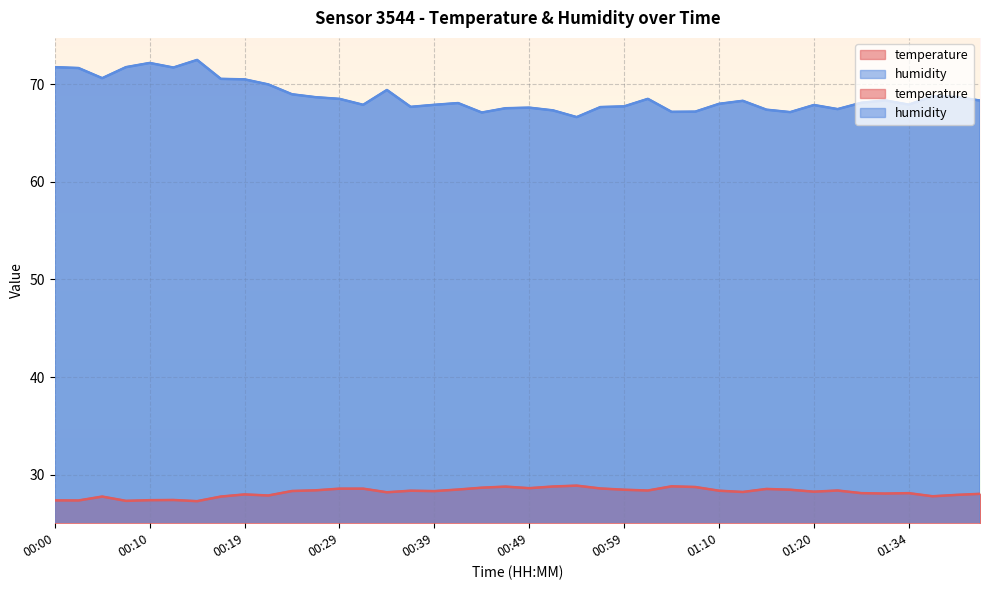

True or false: temperature and humidity intersect in this chart.

False